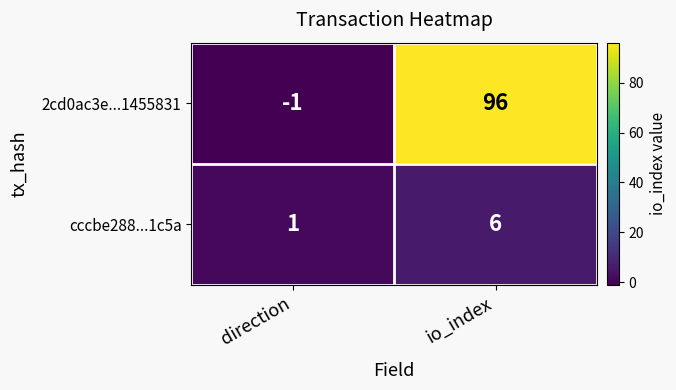

What is the difference between the 2cd0ac3e...1455831 values at direction and io_index?

97